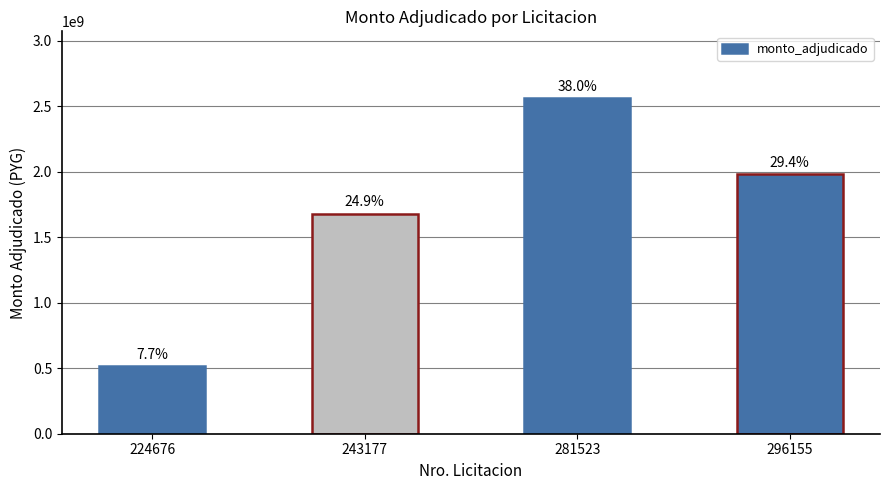

True or false: the data shows 517193792 at 224676.

True